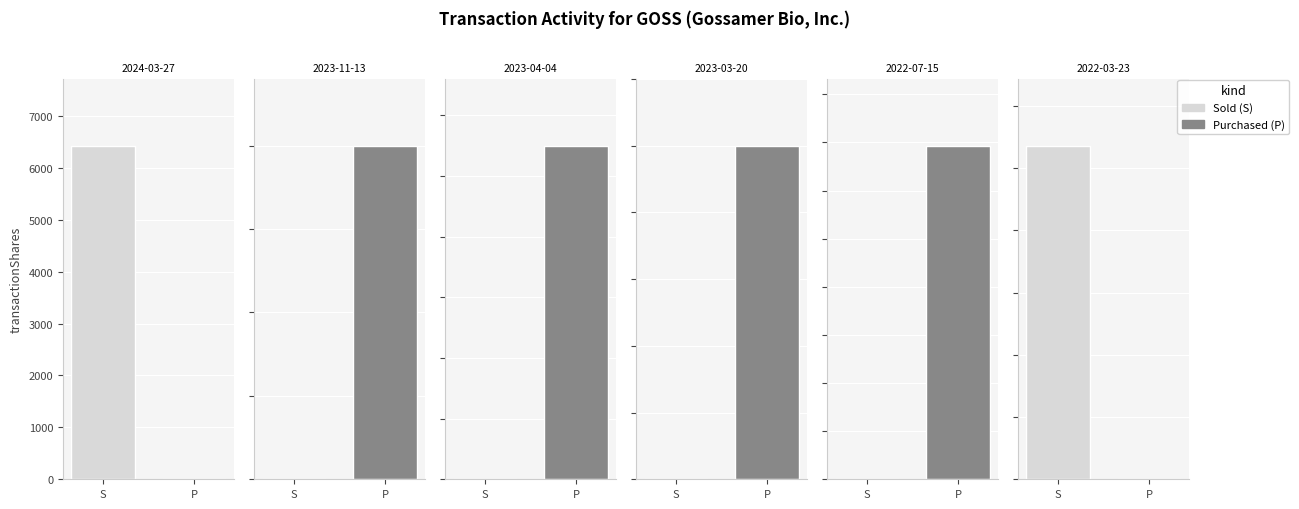

Is it true that transactionValue equals 167931 at 2022-03-23?

False